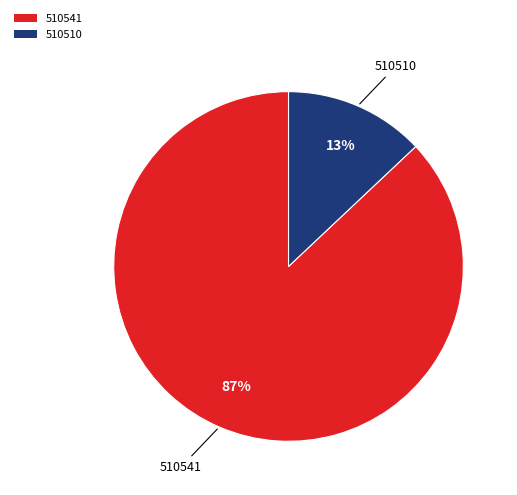

True or false: 510510 accounts for 1% of the total.

False